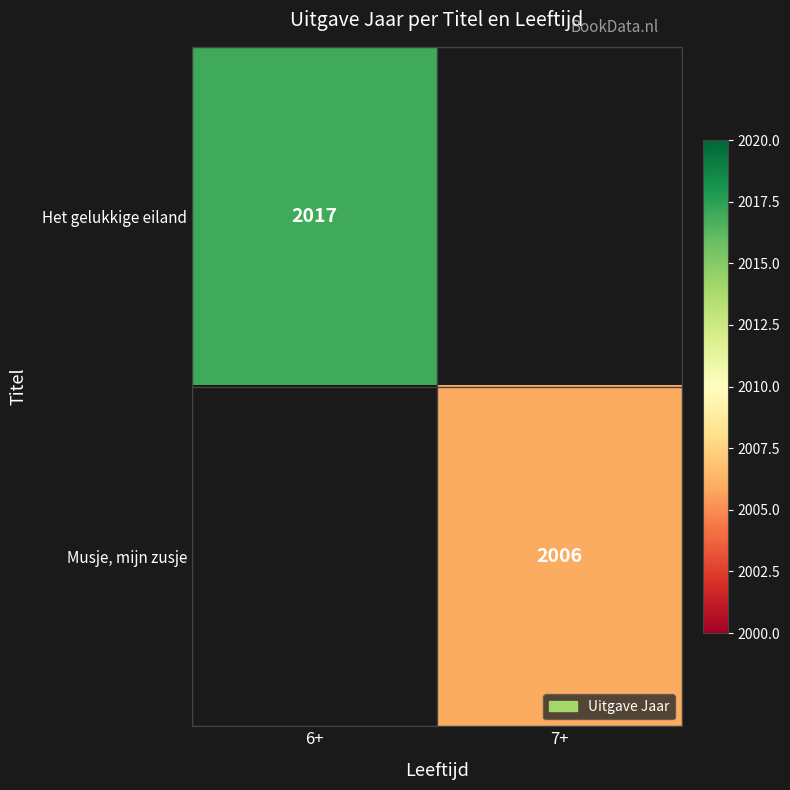

The Het gelukkige eiland series shows 2017 at 6+. True or false?

True